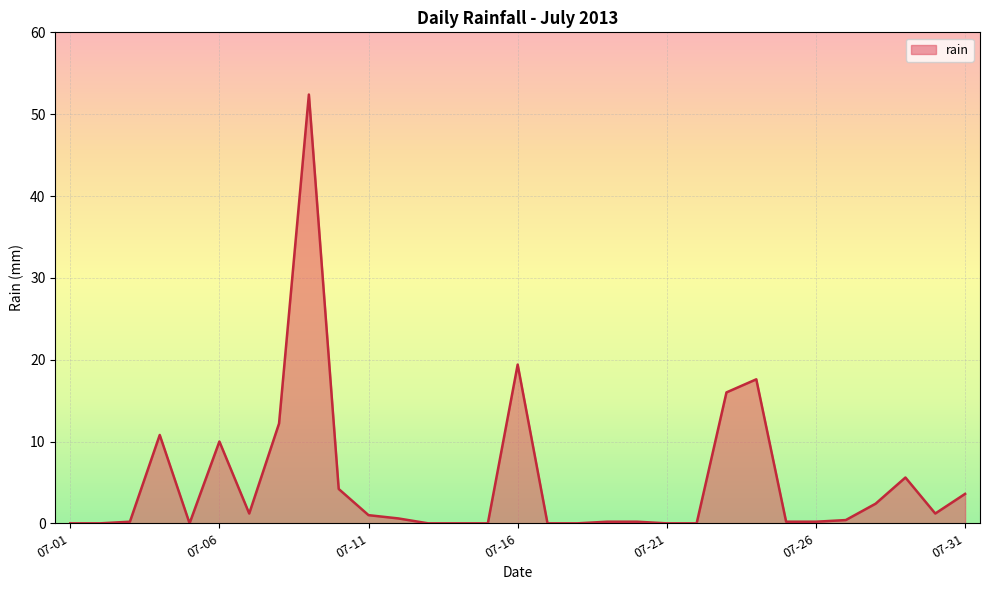

What is the maximum value shown in the chart?

52.4